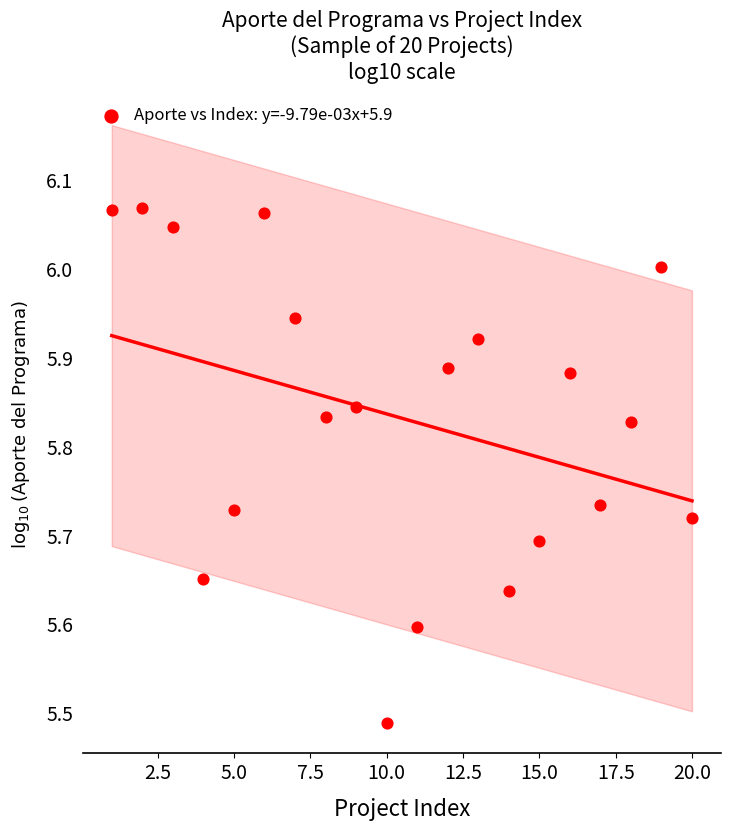

What is the range of Y values (max minus min)?

0.6